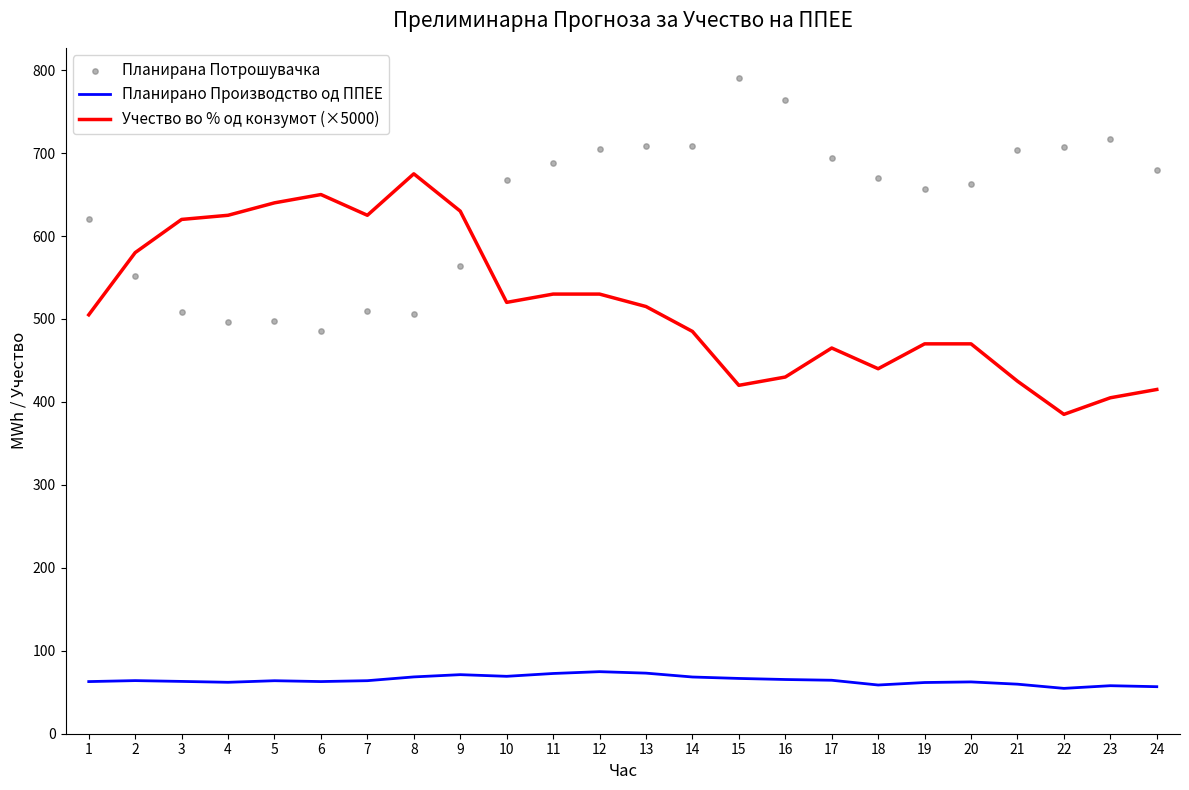

Which series contains the highest Y value?

Планирана Потрошувачка